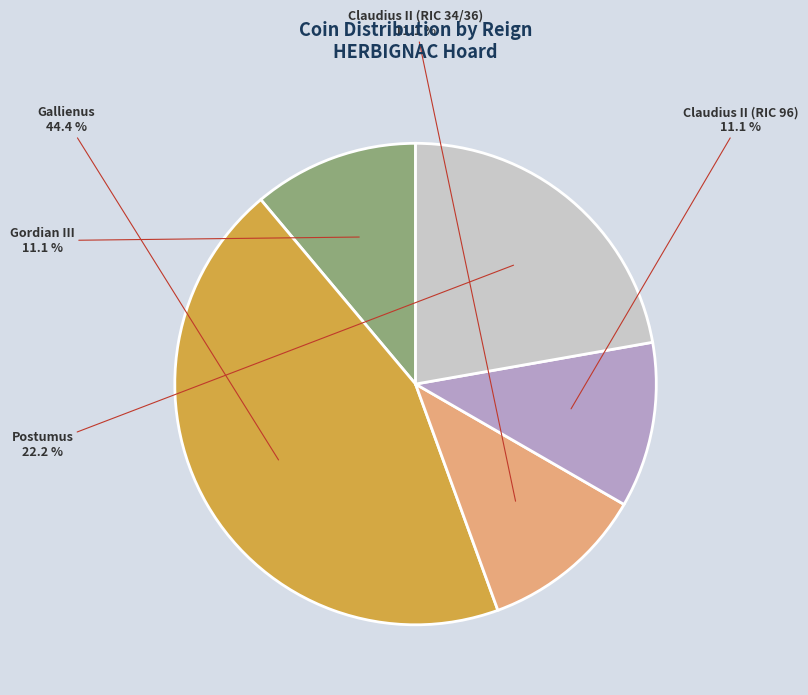

Does any single category account for the majority?

No